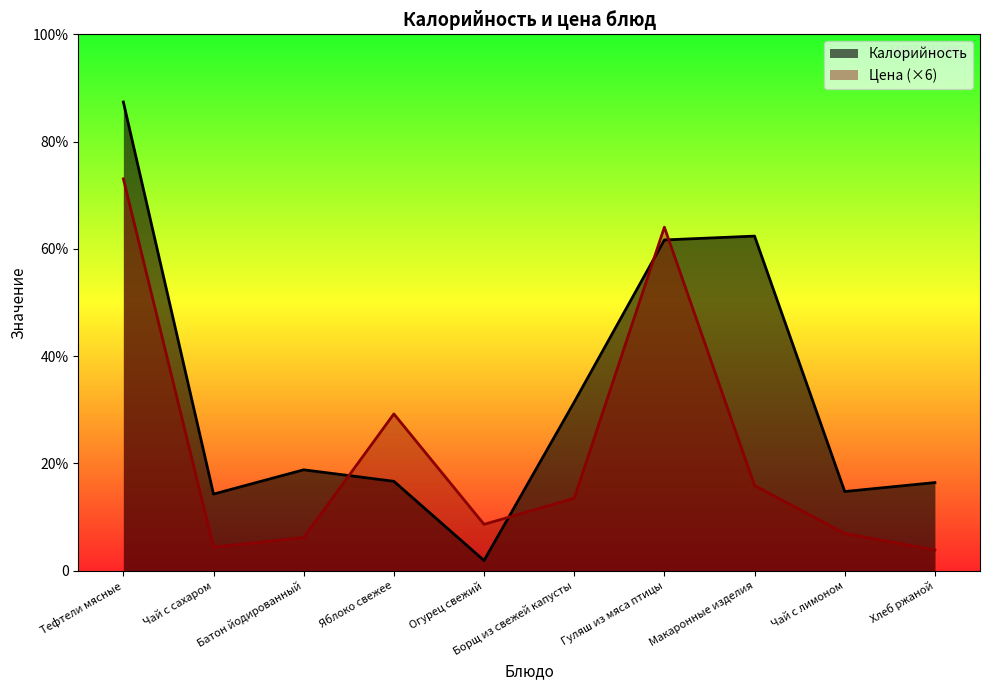

Reading left to right, what are all the values shown in this chart?

Калорийность: 367.0	60.0	79.0	70.0	8.0	132.0	259.0	262.0	62.0	69.0
Цена: 306.8	18.5	25.9	122.8	36.3	56.7	269.0	66.7	29.2	16.2